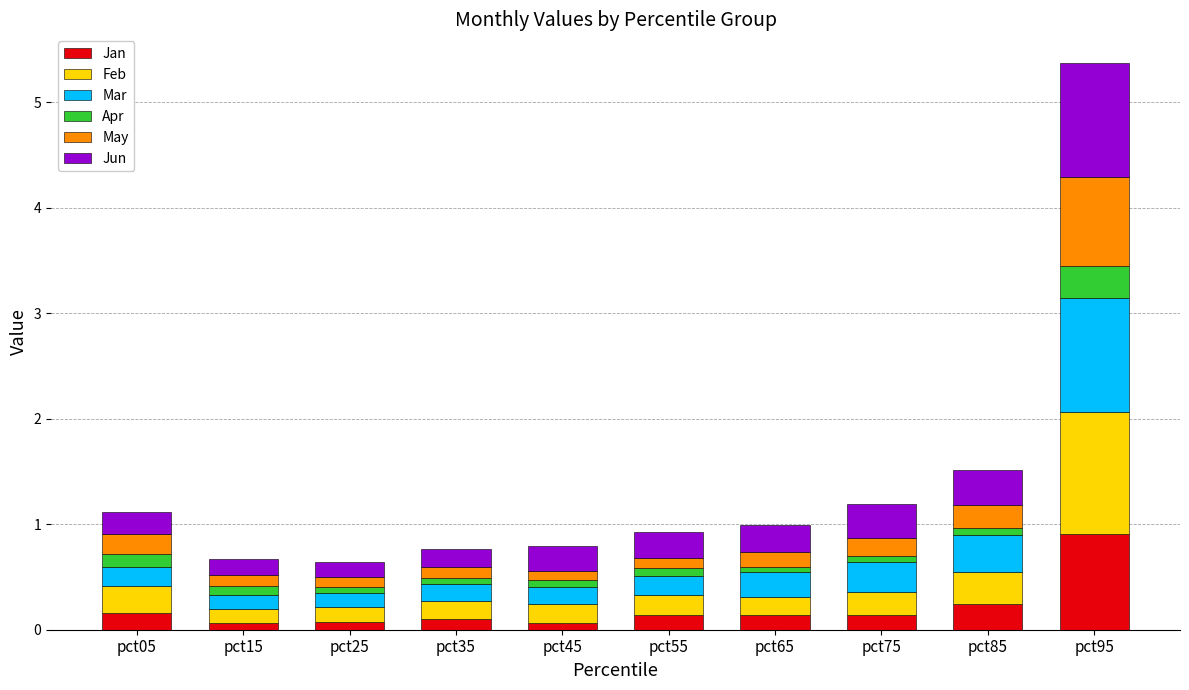

At which category is the sum across all series the highest?

pct95